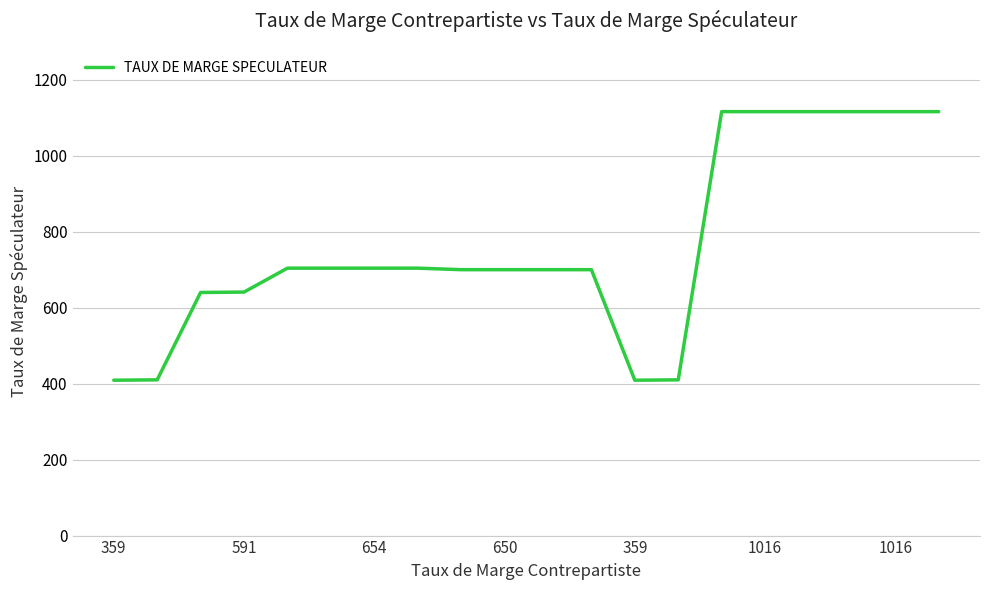

What is the smallest value displayed?

409